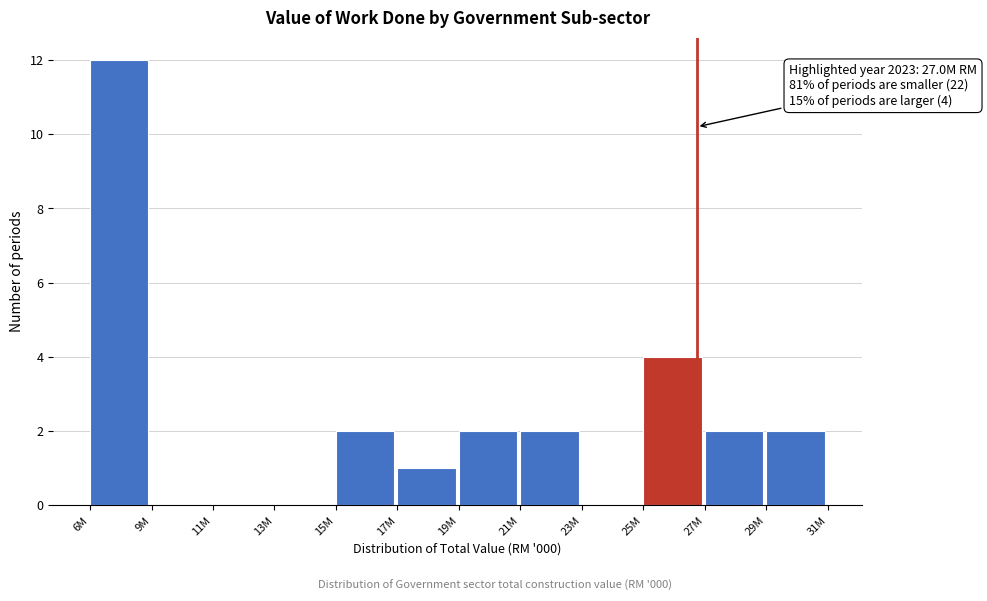

Reading left to right, what are all the values shown in this chart?

6M=12	9M=0	11M=0	13M=0	15M=2	17M=1	19M=2	21M=2	23M=0	25M=4	27M=2	29M=2